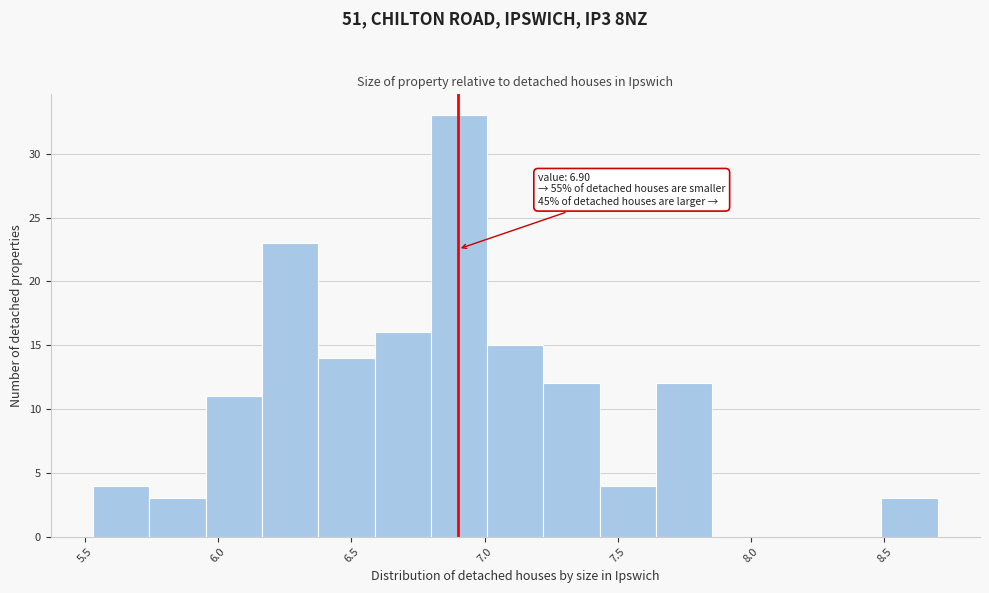

Which range on the x-axis has the tallest bar?

6.80 to 7.00